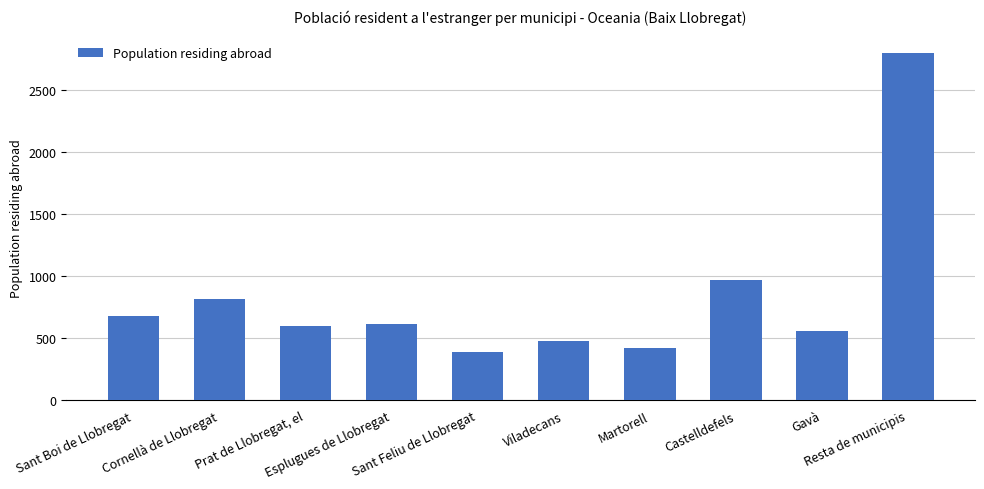

What is the approximate value at Resta de municipis?

2797